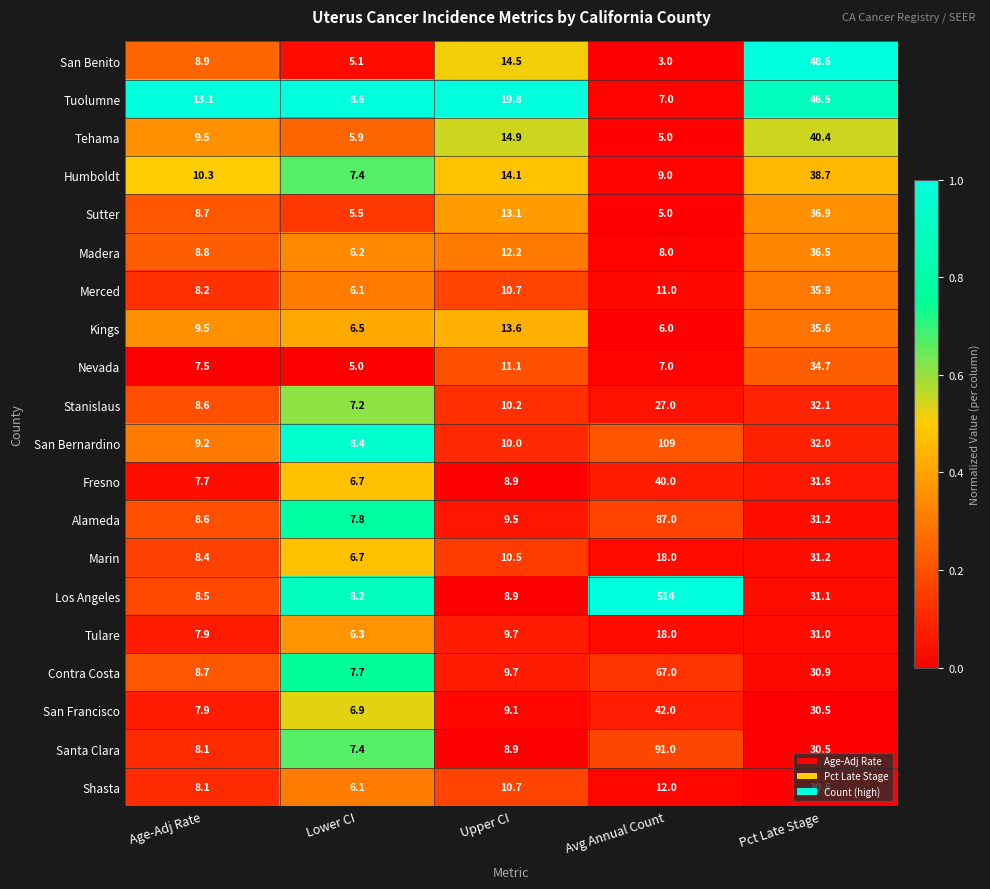

At which label does Stanislaus first exceed 10?

Upper CI